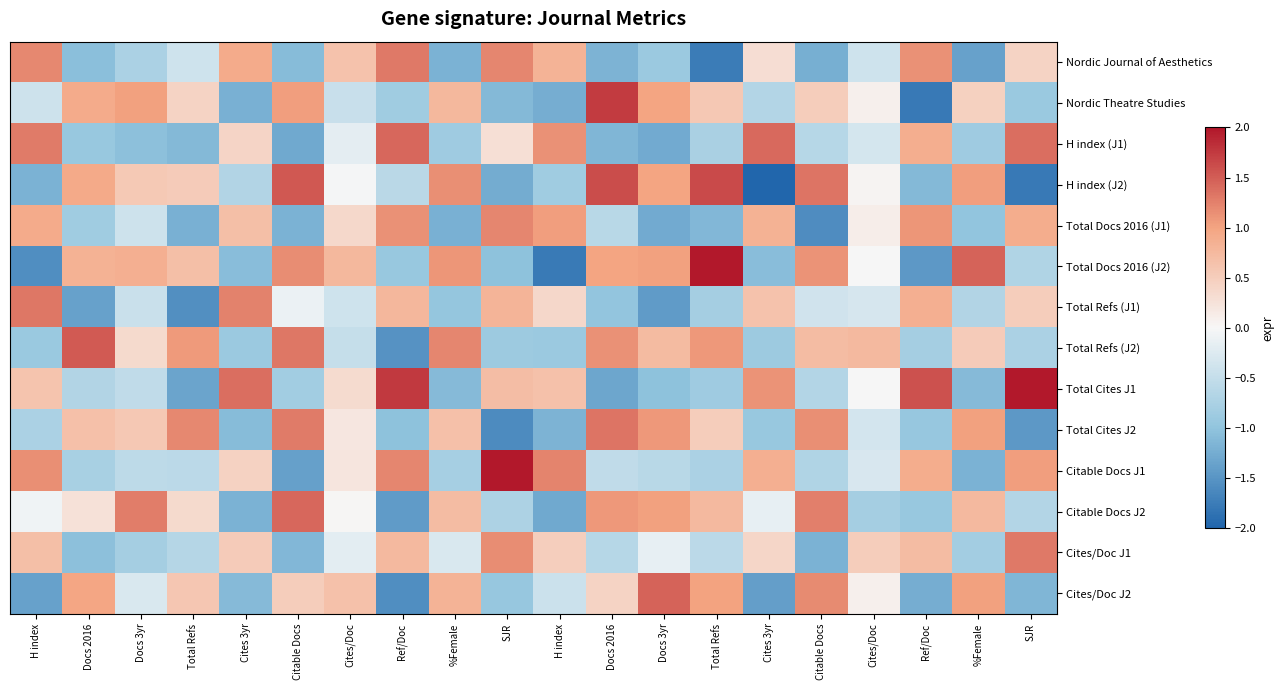

Reading left to right, transcribe all the data shown in this chart.

Nordic Journal of Aesthetics: H index=1.2	Docs 2016=-1.1	Docs 3yr=-0.7	Total Refs=-0.4	Cites 3yr=0.9	Citable Docs=-1.1	Cites/Doc=0.6	Ref/Doc=1.3	%Female=-1.2	SJR=1.2	H index=0.8	Docs 2016=-1.2	Docs 3yr=-0.9	Total Refs=-1.8	Cites 3yr=0.3	Citable Docs=-1.2	Cites/Doc=-0.4	Ref/Doc=1.1	%Female=-1.4	SJR=0.4
Nordic Theatre Studies: H index=-0.4	Docs 2016=0.9	Docs 3yr=1.0	Total Refs=0.4	Cites 3yr=-1.2	Citable Docs=1.0	Cites/Doc=-0.5	Ref/Doc=-0.8	%Female=0.8	SJR=-1.1	H index=-1.2	Docs 2016=1.7	Docs 3yr=1.0	Total Refs=0.6	Cites 3yr=-0.7	Citable Docs=0.5	Cites/Doc=0.1	Ref/Doc=-1.8	%Female=0.5	SJR=-0.9
H index (J1): H index=1.3	Docs 2016=-0.9	Docs 3yr=-1.0	Total Refs=-1.1	Cites 3yr=0.4	Citable Docs=-1.3	Cites/Doc=-0.2	Ref/Doc=1.4	%Female=-0.9	SJR=0.3	H index=1.1	Docs 2016=-1.2	Docs 3yr=-1.3	Total Refs=-0.8	Cites 3yr=1.4	Citable Docs=-0.6	Cites/Doc=-0.3	Ref/Doc=0.9	%Female=-0.9	SJR=1.4
H index (J2): H index=-1.2	Docs 2016=0.9	Docs 3yr=0.6	Total Refs=0.5	Cites 3yr=-0.7	Citable Docs=1.5	Cites/Doc=-0.0	Ref/Doc=-0.6	%Female=1.1	SJR=-1.3	H index=-0.9	Docs 2016=1.6	Docs 3yr=1.0	Total Refs=1.6	Cites 3yr=-2.0	Citable Docs=1.3	Cites/Doc=0.0	Ref/Doc=-1.1	%Female=1.0	SJR=-1.8
Total Docs 2016 (J1): H index=0.9	Docs 2016=-0.9	Docs 3yr=-0.4	Total Refs=-1.2	Cites 3yr=0.7	Citable Docs=-1.2	Cites/Doc=0.4	Ref/Doc=1.1	%Female=-1.2	SJR=1.2	H index=1.0	Docs 2016=-0.6	Docs 3yr=-1.3	Total Refs=-1.1	Cites 3yr=0.8	Citable Docs=-1.6	Cites/Doc=0.1	Ref/Doc=1.1	%Female=-1.0	SJR=0.9
Total Docs 2016 (J2): H index=-1.6	Docs 2016=0.8	Docs 3yr=0.9	Total Refs=0.7	Cites 3yr=-1.1	Citable Docs=1.2	Cites/Doc=0.8	Ref/Doc=-0.9	%Female=1.1	SJR=-1.0	H index=-1.8	Docs 2016=1.0	Docs 3yr=1.0	Total Refs=2.0	Cites 3yr=-1.1	Citable Docs=1.1	Cites/Doc=-0.0	Ref/Doc=-1.5	%Female=1.5	SJR=-0.7
Total Refs (J1): H index=1.3	Docs 2016=-1.4	Docs 3yr=-0.4	Total Refs=-1.6	Cites 3yr=1.2	Citable Docs=-0.1	Cites/Doc=-0.4	Ref/Doc=0.8	%Female=-1.0	SJR=0.8	H index=0.4	Docs 2016=-1.0	Docs 3yr=-1.4	Total Refs=-0.8	Cites 3yr=0.6	Citable Docs=-0.4	Cites/Doc=-0.3	Ref/Doc=0.9	%Female=-0.7	SJR=0.5
Total Refs (J2): H index=-0.9	Docs 2016=1.5	Docs 3yr=0.4	Total Refs=1.1	Cites 3yr=-0.9	Citable Docs=1.3	Cites/Doc=-0.5	Ref/Doc=-1.5	%Female=1.2	SJR=-0.9	H index=-0.9	Docs 2016=1.1	Docs 3yr=0.7	Total Refs=1.1	Cites 3yr=-0.9	Citable Docs=0.7	Cites/Doc=0.7	Ref/Doc=-0.8	%Female=0.5	SJR=-0.7
Total Cites J1: H index=0.6	Docs 2016=-0.7	Docs 3yr=-0.5	Total Refs=-1.3	Cites 3yr=1.4	Citable Docs=-0.8	Cites/Doc=0.3	Ref/Doc=1.8	%Female=-1.1	SJR=0.7	H index=0.6	Docs 2016=-1.3	Docs 3yr=-1.0	Total Refs=-0.9	Cites 3yr=1.1	Citable Docs=-0.7	Cites/Doc=0.0	Ref/Doc=1.6	%Female=-1.1	SJR=2.1
Total Cites J2: H index=-0.7	Docs 2016=0.7	Docs 3yr=0.6	Total Refs=1.2	Cites 3yr=-1.1	Citable Docs=1.3	Cites/Doc=0.2	Ref/Doc=-1.0	%Female=0.7	SJR=-1.6	H index=-1.2	Docs 2016=1.3	Docs 3yr=1.1	Total Refs=0.5	Cites 3yr=-0.9	Citable Docs=1.2	Cites/Doc=-0.4	Ref/Doc=-0.9	%Female=1.0	SJR=-1.5
Citable Docs J1: H index=1.1	Docs 2016=-0.8	Docs 3yr=-0.6	Total Refs=-0.6	Cites 3yr=0.4	Citable Docs=-1.4	Cites/Doc=0.2	Ref/Doc=1.2	%Female=-0.8	SJR=2.5	H index=1.2	Docs 2016=-0.5	Docs 3yr=-0.6	Total Refs=-0.7	Cites 3yr=0.9	Citable Docs=-0.7	Cites/Doc=-0.3	Ref/Doc=0.9	%Female=-1.2	SJR=1.0
Citable Docs J2: H index=-0.1	Docs 2016=0.3	Docs 3yr=1.3	Total Refs=0.4	Cites 3yr=-1.2	Citable Docs=1.4	Cites/Doc=0.0	Ref/Doc=-1.4	%Female=0.7	SJR=-0.7	H index=-1.3	Docs 2016=1.1	Docs 3yr=1.0	Total Refs=0.7	Cites 3yr=-0.1	Citable Docs=1.3	Cites/Doc=-0.8	Ref/Doc=-0.9	%Female=0.7	SJR=-0.7
Cites/Doc J1: H index=0.7	Docs 2016=-1.0	Docs 3yr=-0.8	Total Refs=-0.7	Cites 3yr=0.5	Citable Docs=-1.1	Cites/Doc=-0.2	Ref/Doc=0.7	%Female=-0.3	SJR=1.2	H index=0.5	Docs 2016=-0.6	Docs 3yr=-0.2	Total Refs=-0.6	Cites 3yr=0.4	Citable Docs=-1.2	Cites/Doc=0.5	Ref/Doc=0.7	%Female=-0.8	SJR=1.3
Cites/Doc J2: H index=-1.4	Docs 2016=1.0	Docs 3yr=-0.3	Total Refs=0.6	Cites 3yr=-1.1	Citable Docs=0.5	Cites/Doc=0.7	Ref/Doc=-1.6	%Female=0.8	SJR=-0.9	H index=-0.4	Docs 2016=0.4	Docs 3yr=1.5	Total Refs=1.0	Cites 3yr=-1.4	Citable Docs=1.2	Cites/Doc=0.1	Ref/Doc=-1.2	%Female=1.0	SJR=-1.2